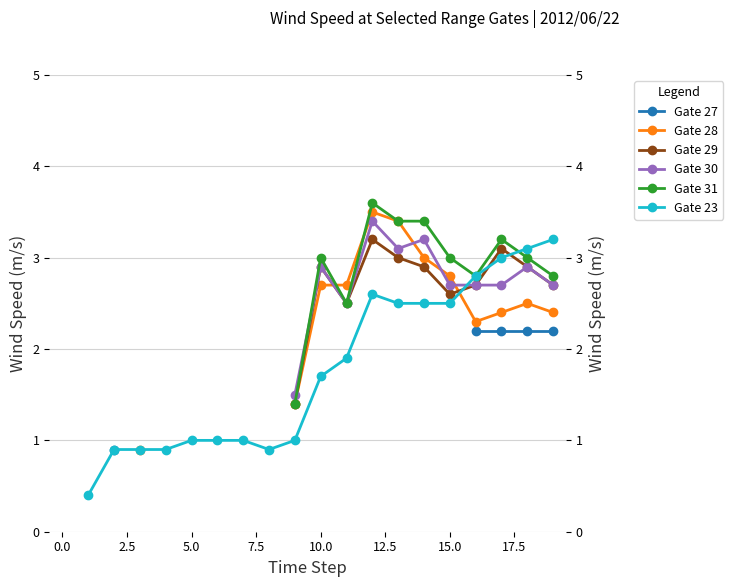

How many interior local peaks does the Gate 31 series have?

3